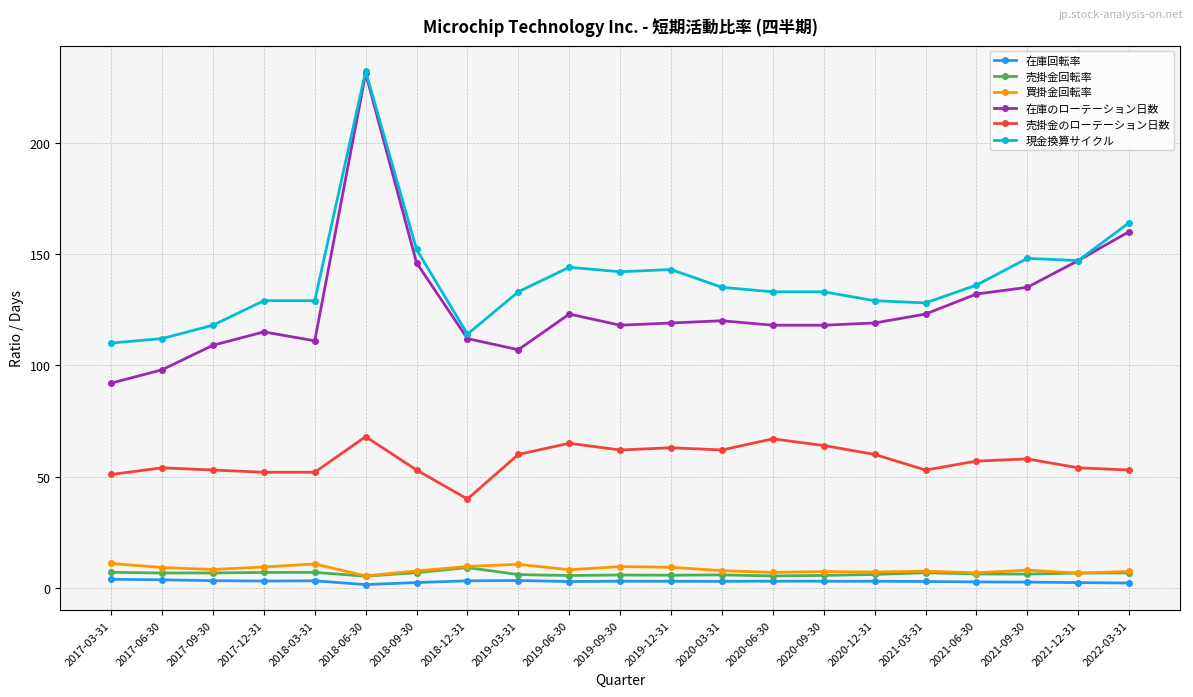

What is the difference between the 買掛金回転率 values at 2018-09-30 and 2021-06-30?

0.8